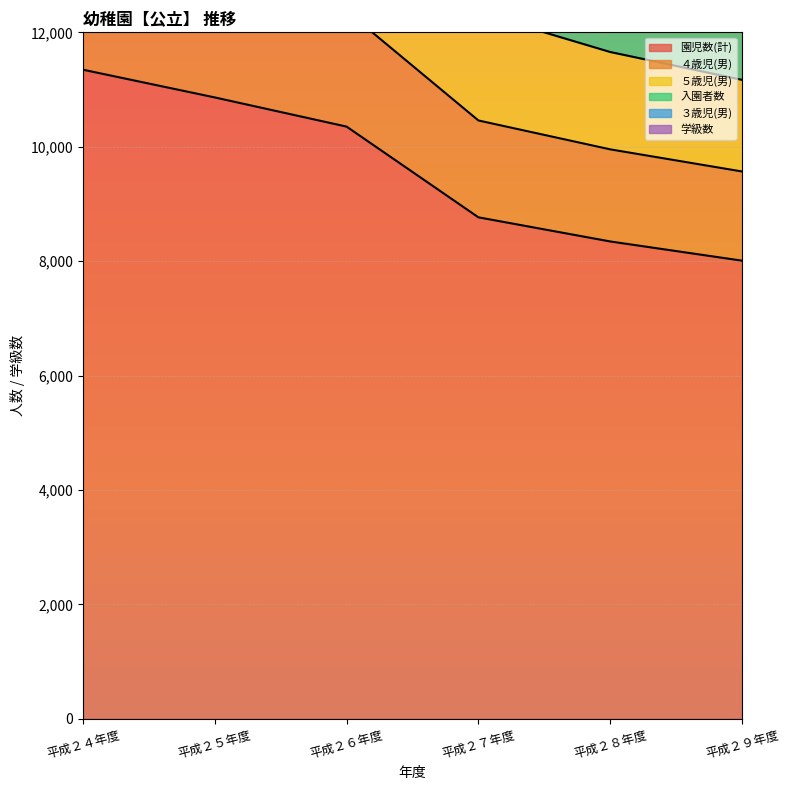

True or false: 学級数 and 園児数(計) cross at least once.

False